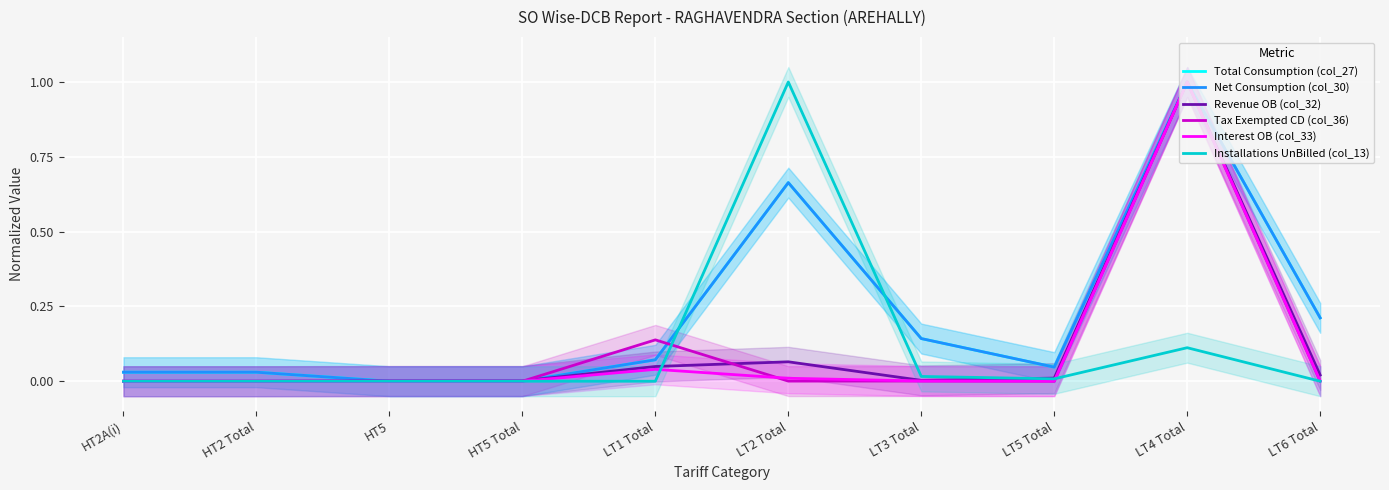

What are all the series names shown in the legend?

Total Consumption (col_27), Net Consumption (col_30), Revenue OB (col_32), Tax Exempted CD (col_36), Interest OB (col_33), Installations UnBilled (col_13)